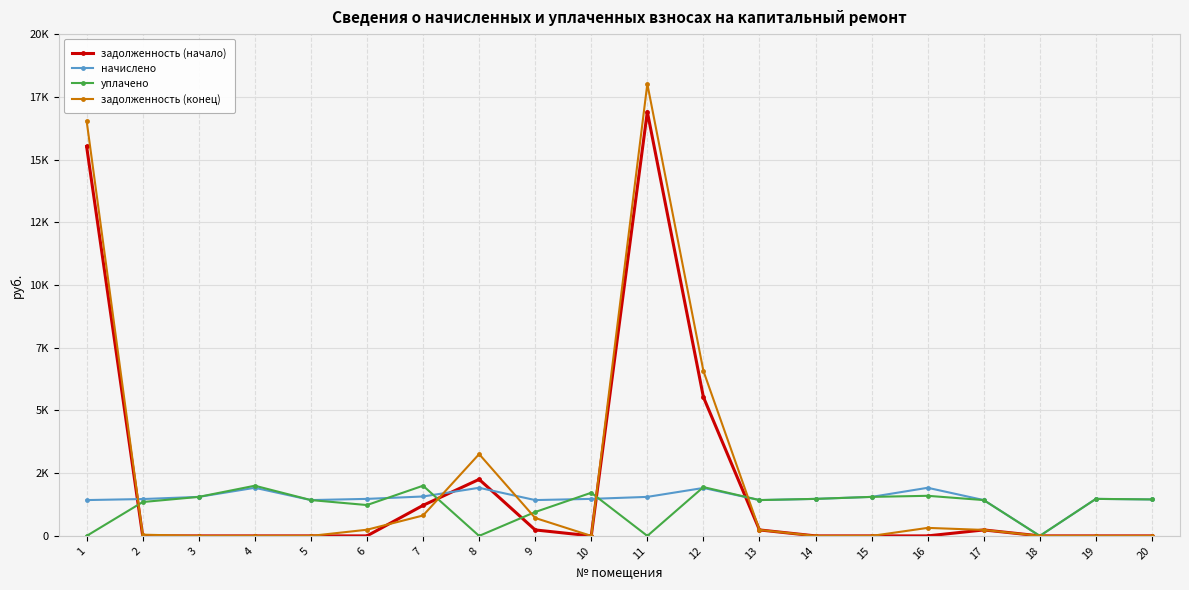

Which series ends up on top after the final intersection of задолженность (конец) and начислено?

начислено